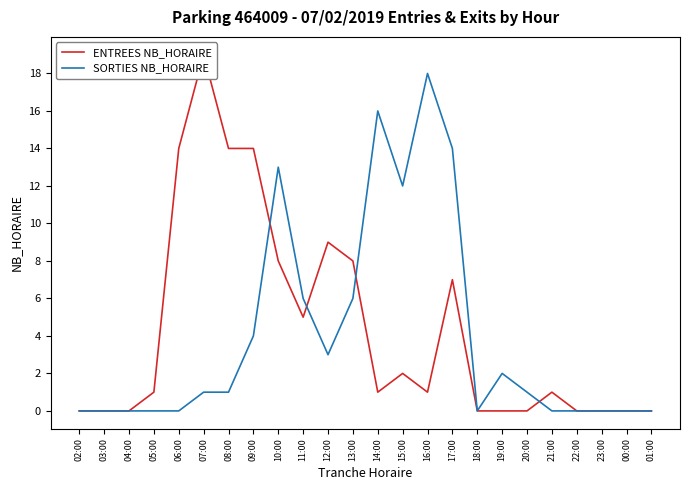

What is the value of the SORTIES NB_HORAIRE point at the 8th from the left?

4